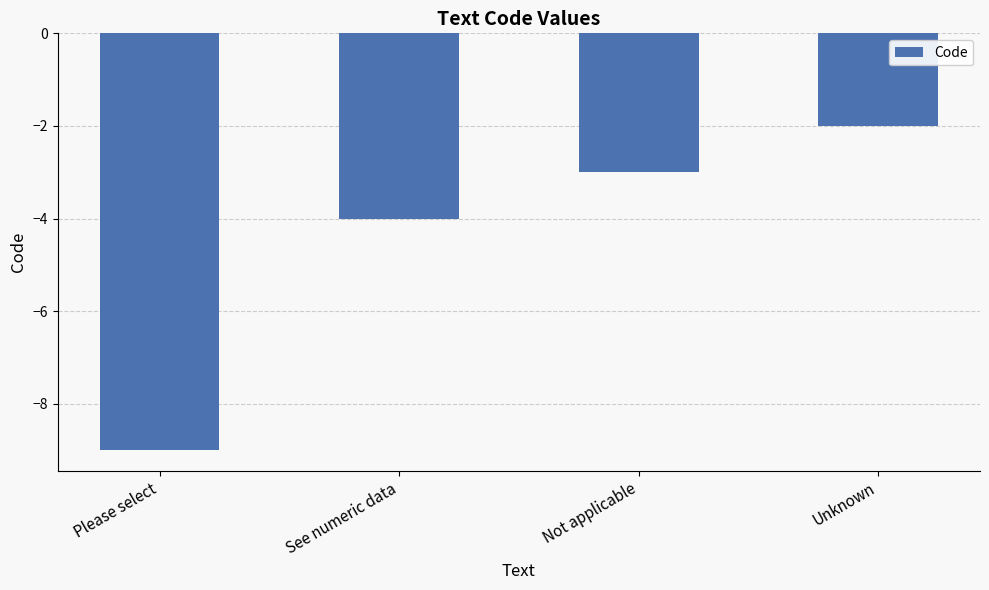

How many values are between -4 and -2?

3